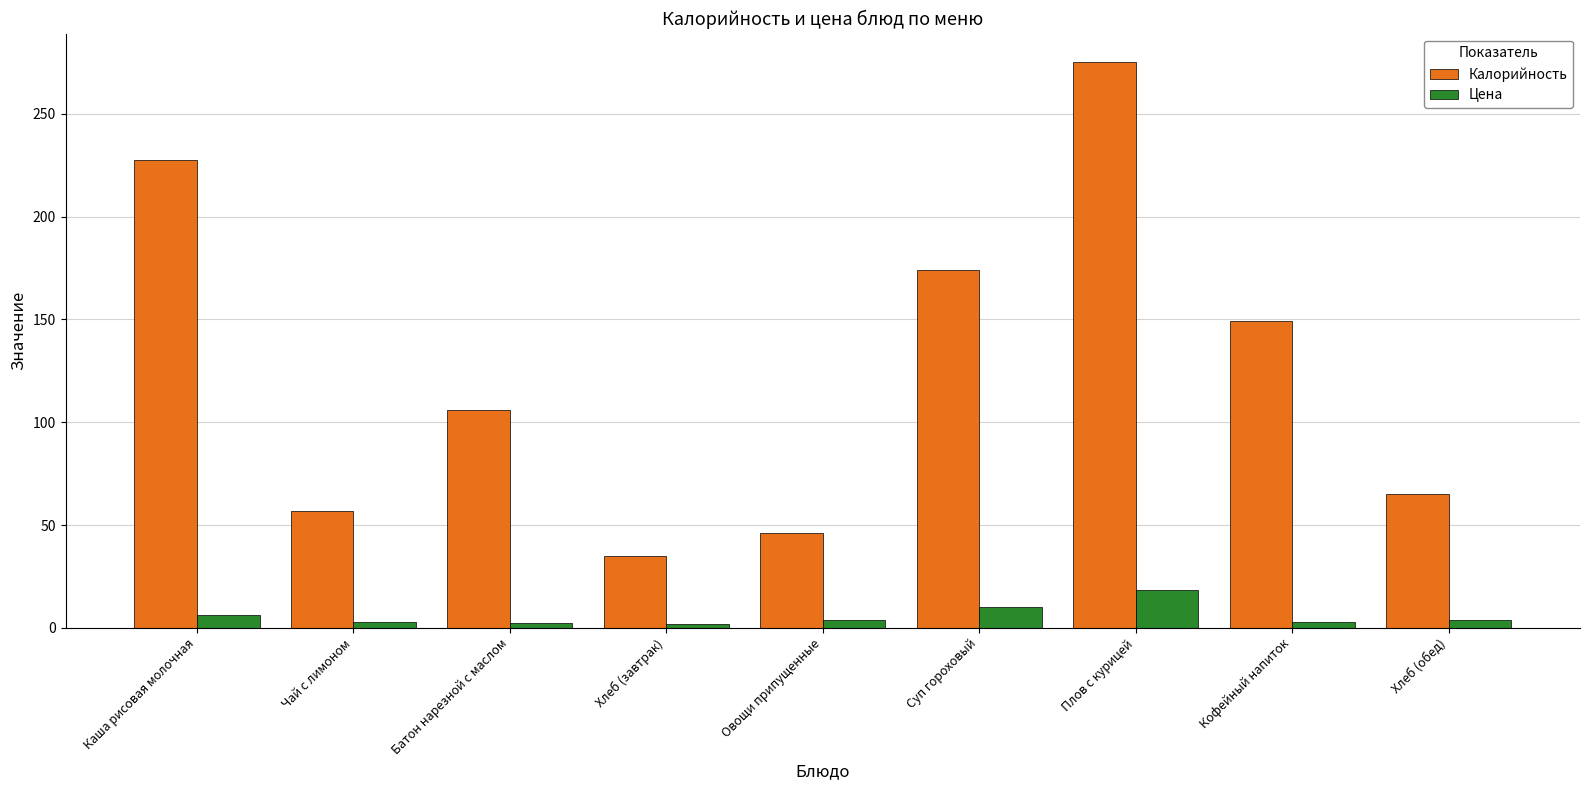

The value of Калорийность at Батон нарезной с маслом is 55.5. True or false?

False